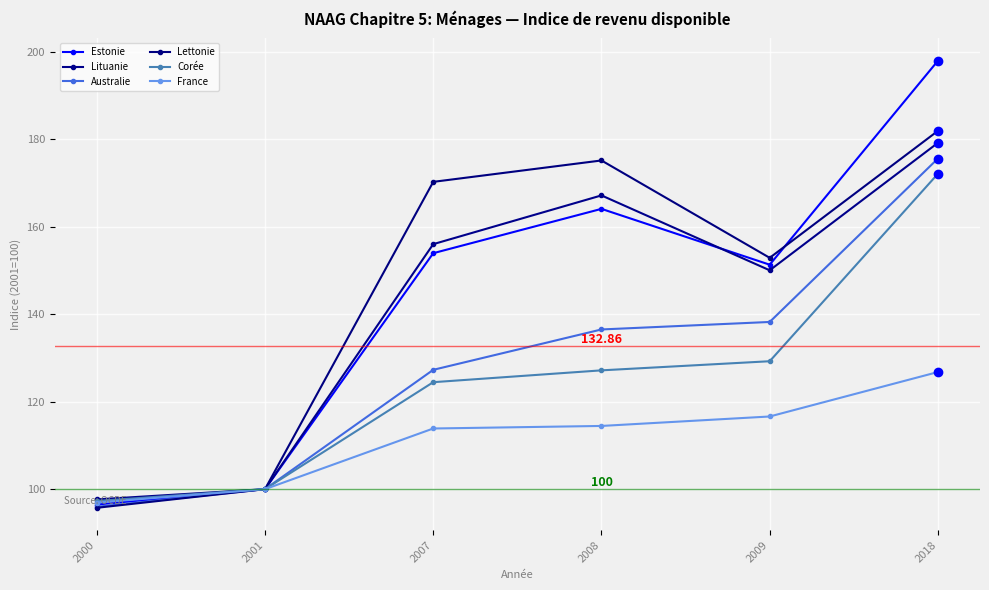

At which category is the sum across all series the highest?

2018